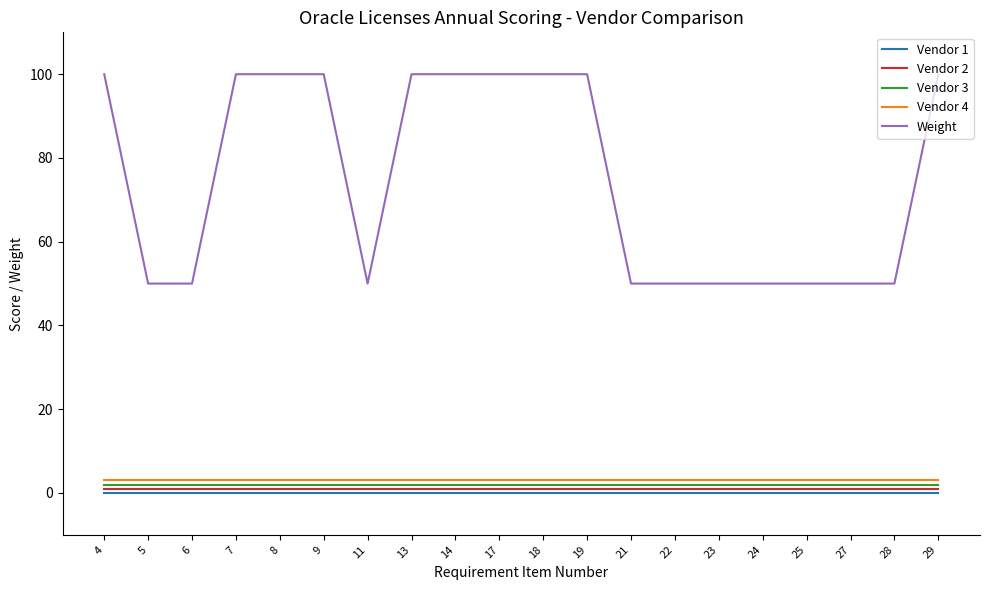

Rank the series by their maximum value, from highest to lowest.

Weight, Vendor 4, Vendor 3, Vendor 2, Vendor 1